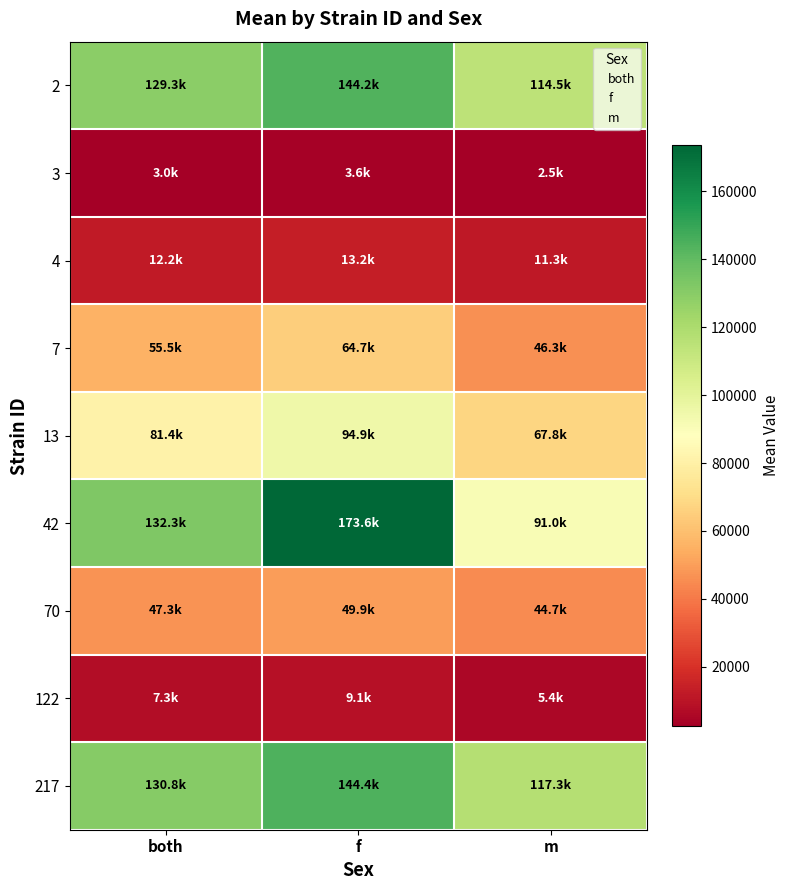

Reading left to right, transcribe all the data shown in this chart.

2: both=129311.9	f=144171.4	m=114452.4
3: both=3030.1	f=3559.6	m=2500.6
4: both=12239.1	f=13225.0	m=11253.2
7: both=55496.8	f=64703.1	m=46290.4
13: both=81374.1	f=94927.0	m=67821.2
42: both=132292.9	f=173632.1	m=90953.6
70: both=47287.4	f=49894.1	m=44680.6
122: both=7268.7	f=9125.7	m=5411.8
217: both=130841.5	f=144383.5	m=117299.4